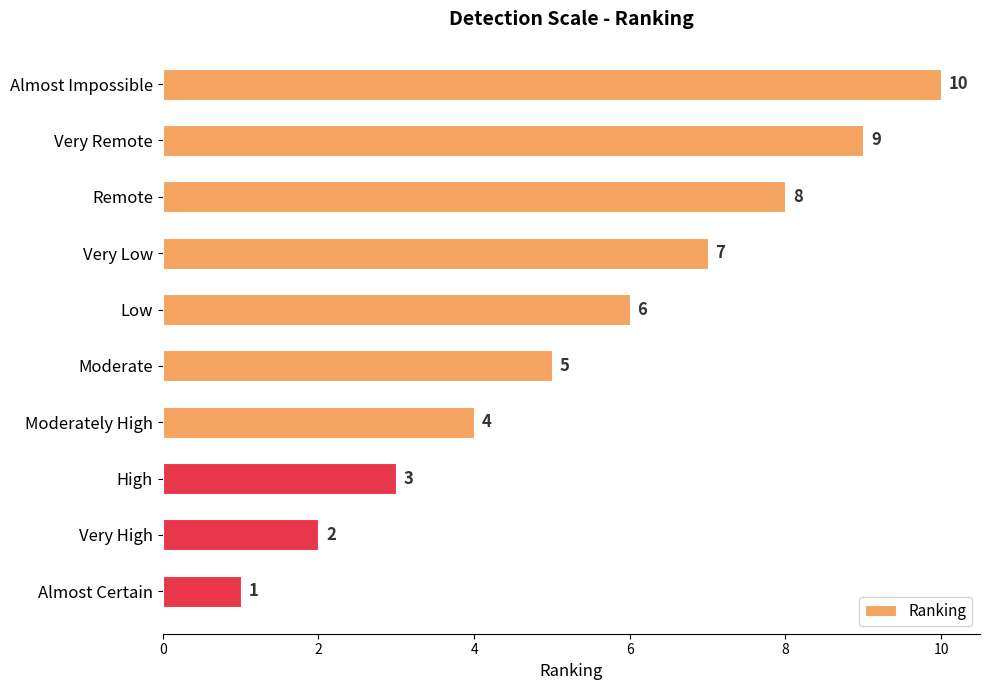

Rank the categories by value from lowest to highest.

Almost Certain, Very High, High, Moderately High, Moderate, Low, Very Low, Remote, Very Remote, Almost Impossible